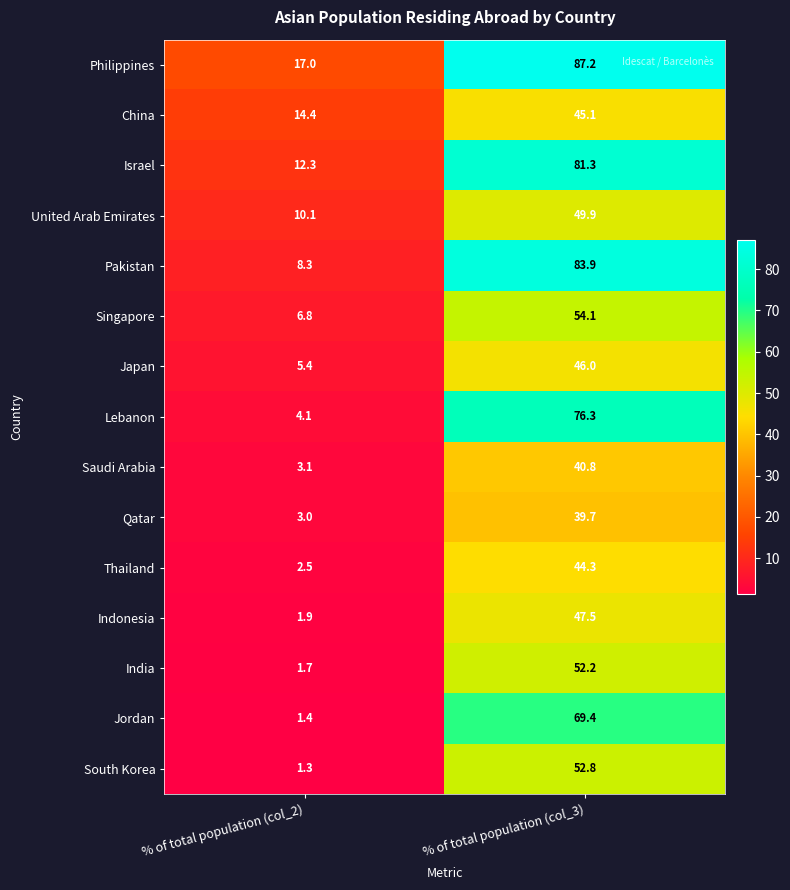

Reading left to right, what are all the values shown in this chart?

Philippines: 17.0	87.2
China: 14.4	45.1
Israel: 12.3	81.3
United Arab Emirates: 10.1	49.9
Pakistan: 8.3	83.9
Singapore: 6.8	54.1
Japan: 5.4	46.0
Lebanon: 4.1	76.3
Saudi Arabia: 3.1	40.8
Qatar: 3.0	39.7
Thailand: 2.5	44.3
Indonesia: 1.9	47.5
India: 1.7	52.2
Jordan: 1.4	69.4
South Korea: 1.3	52.8